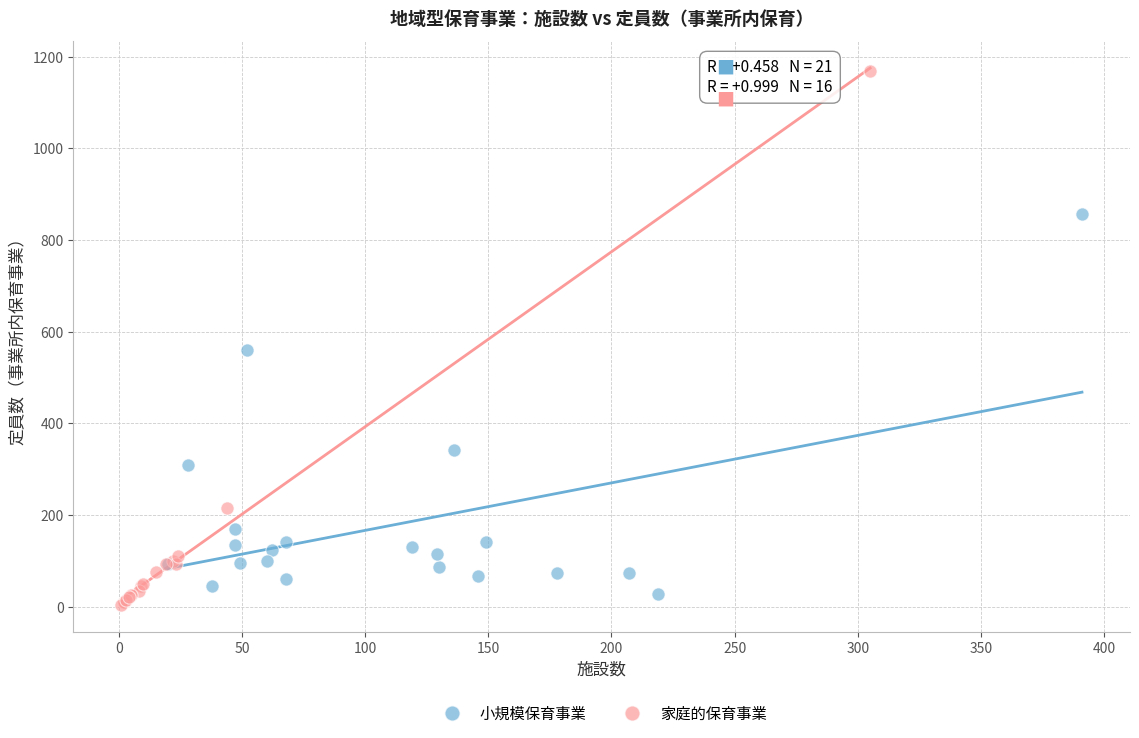

Which series has the largest Y range (max minus min)?

家庭的保育事業